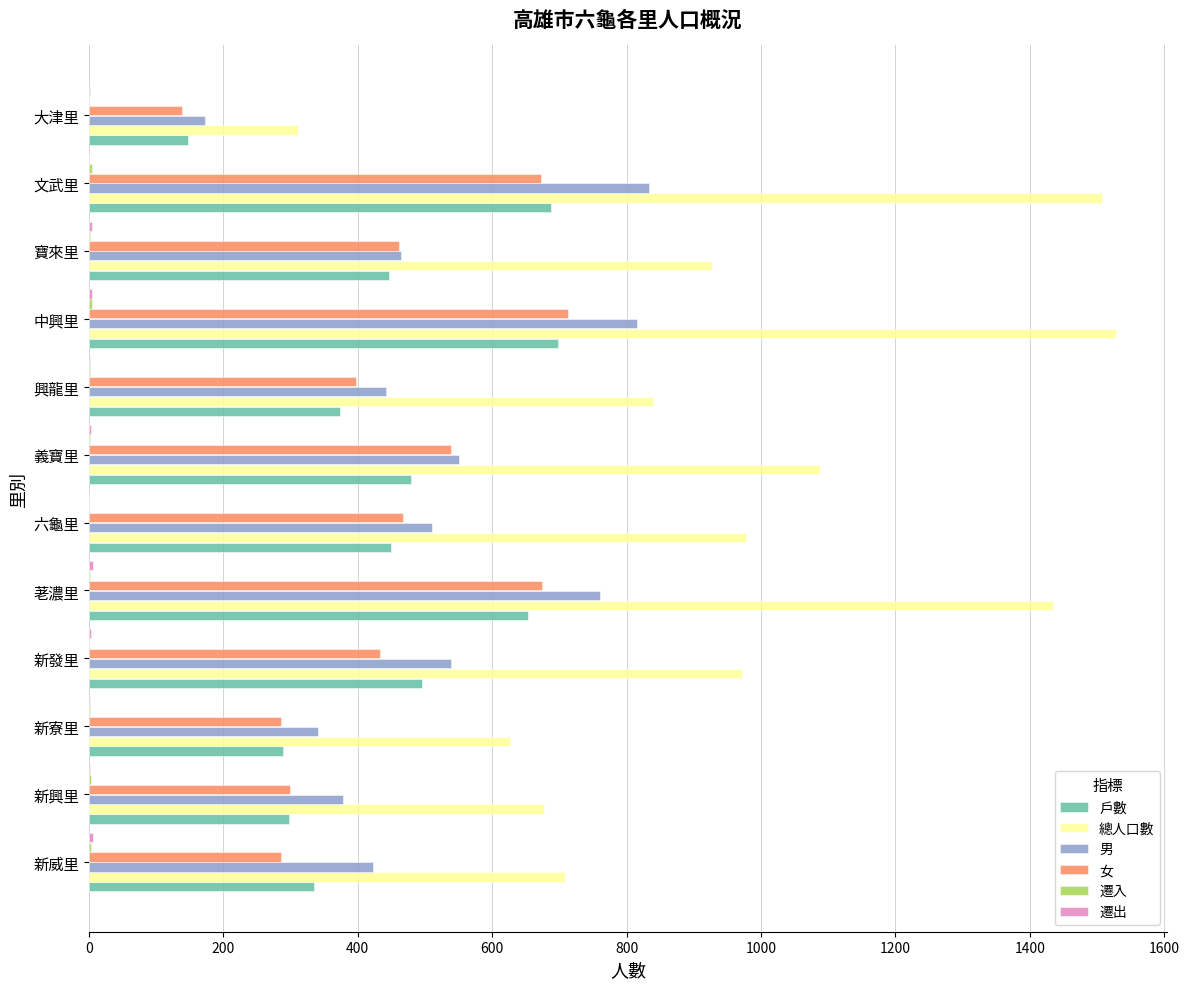

Which series has the largest total across all categories?

總人口數